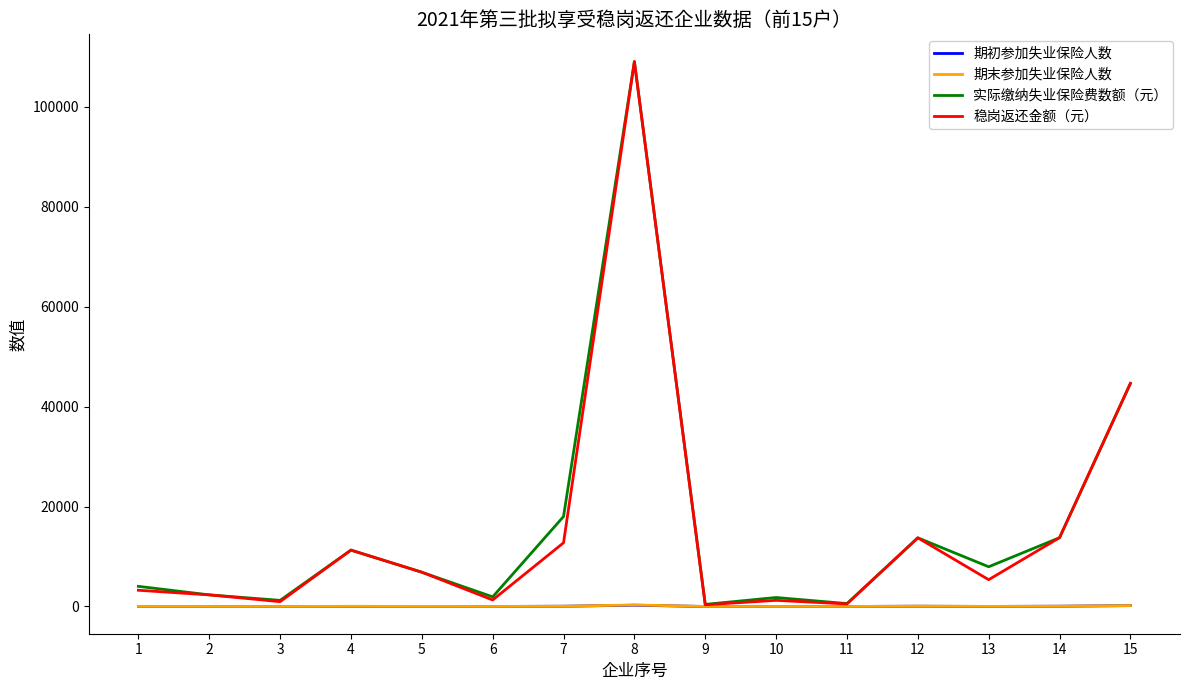

At which category is the sum across all series the highest?

8